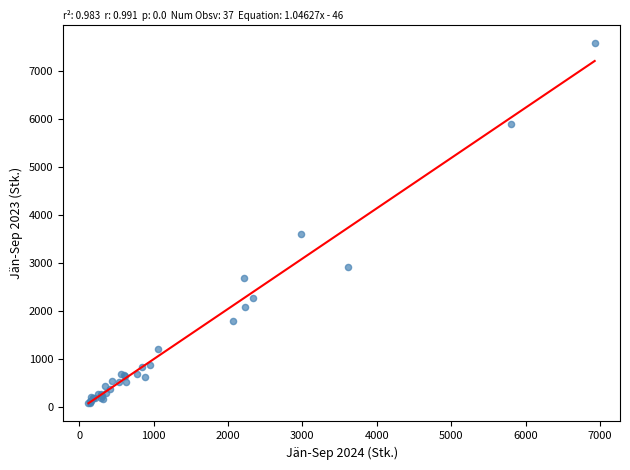

What Y value in the scatter plot is closest to 3833?

3607